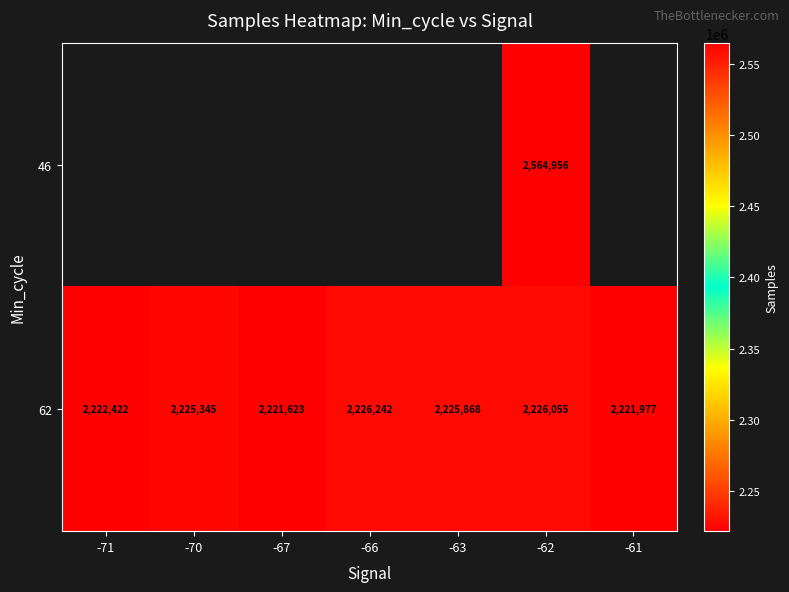

Rank the categories by 62 value from lowest to highest.

-67, -61, -71, -70, -63, -62, -66